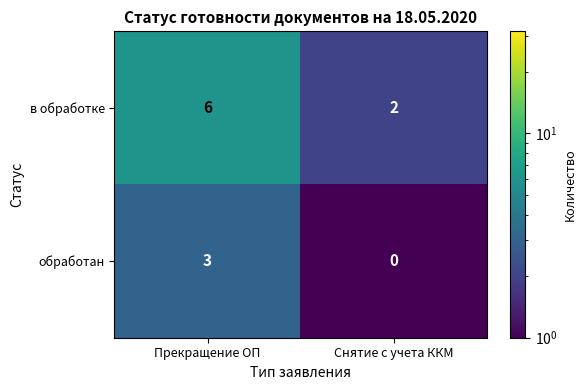

The в обработке series shows 6 at Прекращение ОП. True or false?

True